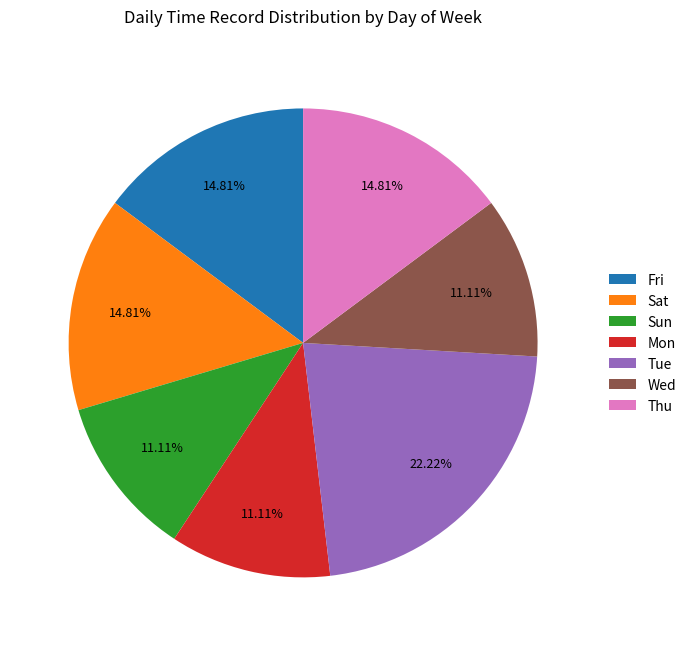

Is the sum of Tue and Sat greater than half?

No